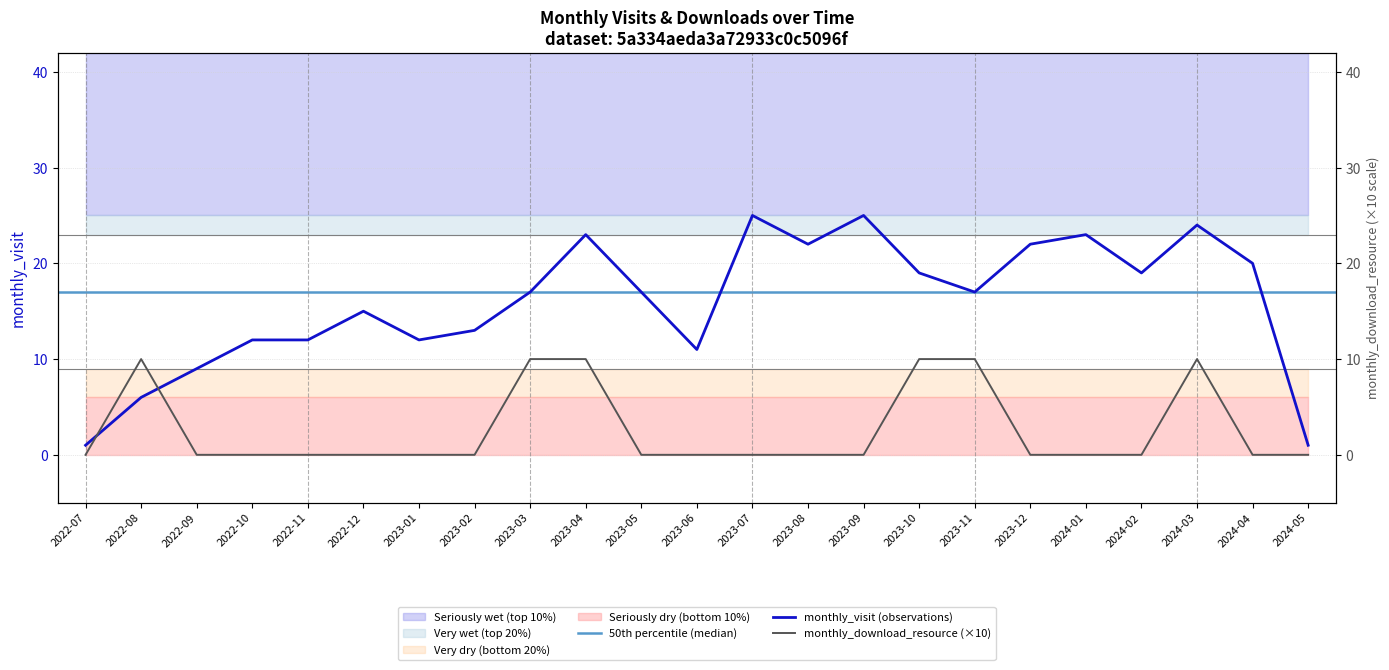

What is the average value of the monthly_visit series?

16